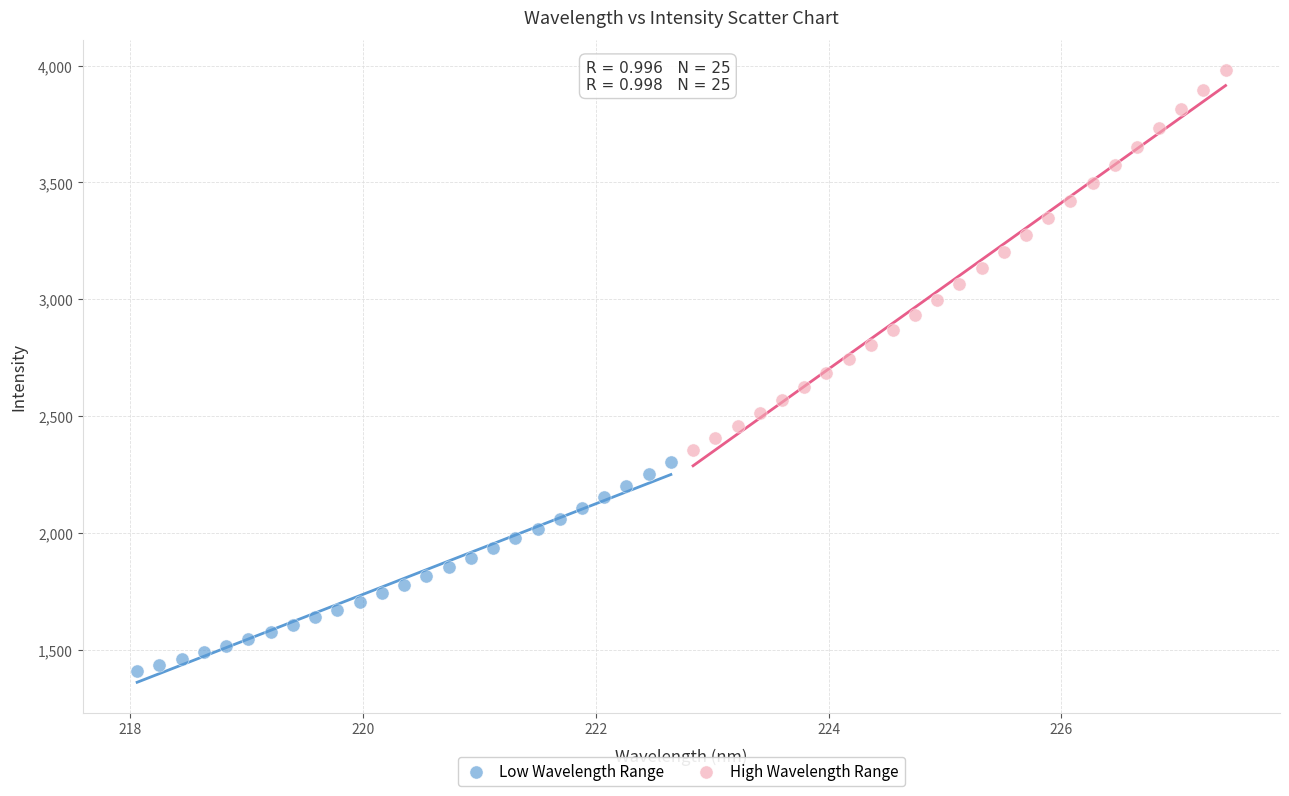

What are all the series names shown in the legend?

Low Wavelength Range, High Wavelength Range